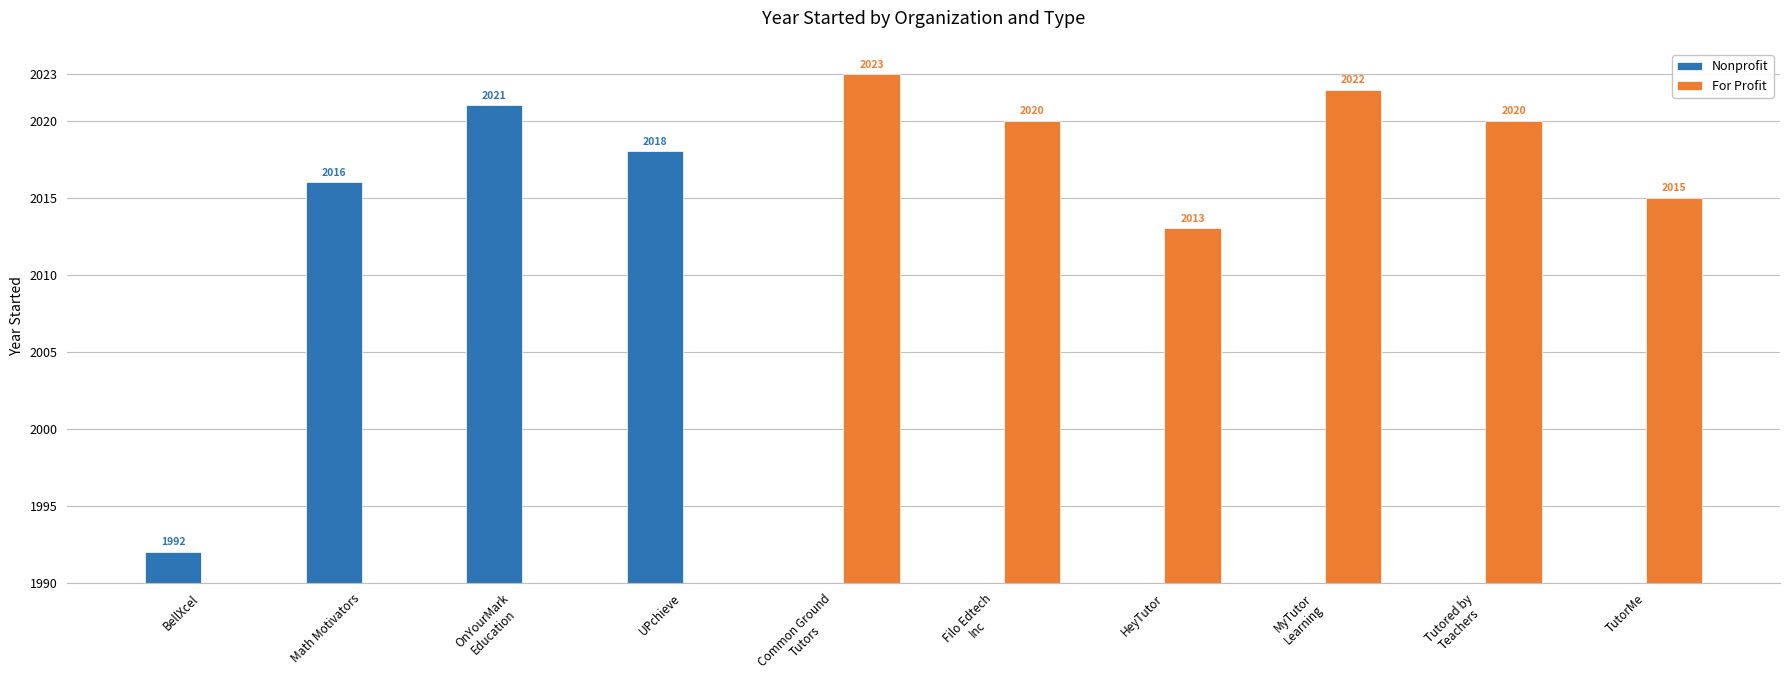

Reading right to left, list all the values displayed in this chart.

Nonprofit: TutorMe=0	Tutored by
Teachers=0	MyTutor
Learning=0	HeyTutor=0	Filo Edtech
Inc=0	Common Ground
Tutors=0	UPchieve=28	OnYourMark
Education=31	Math Motivators=26	BellXcel=2
For Profit: TutorMe=25	Tutored by
Teachers=30	MyTutor
Learning=32	HeyTutor=23	Filo Edtech
Inc=30	Common Ground
Tutors=33	UPchieve=0	OnYourMark
Education=0	Math Motivators=0	BellXcel=0